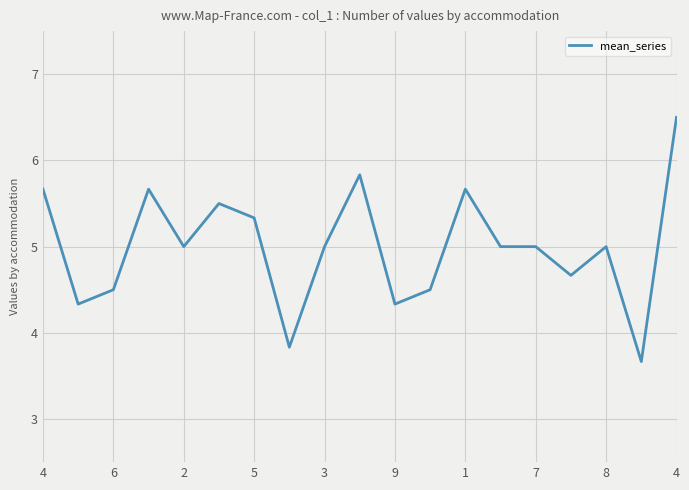

What is the maximum value shown in the chart?

6.5